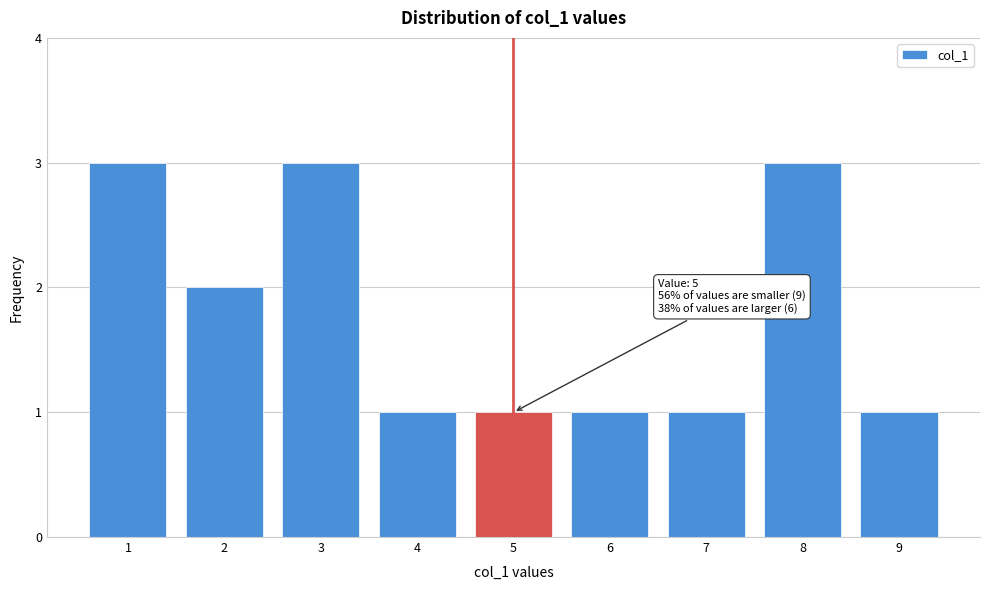

Reading left to right, transcribe all the data shown in this chart.

1=3	2=2	3=3	4=1	5=1	6=1	7=1	8=3	9=1